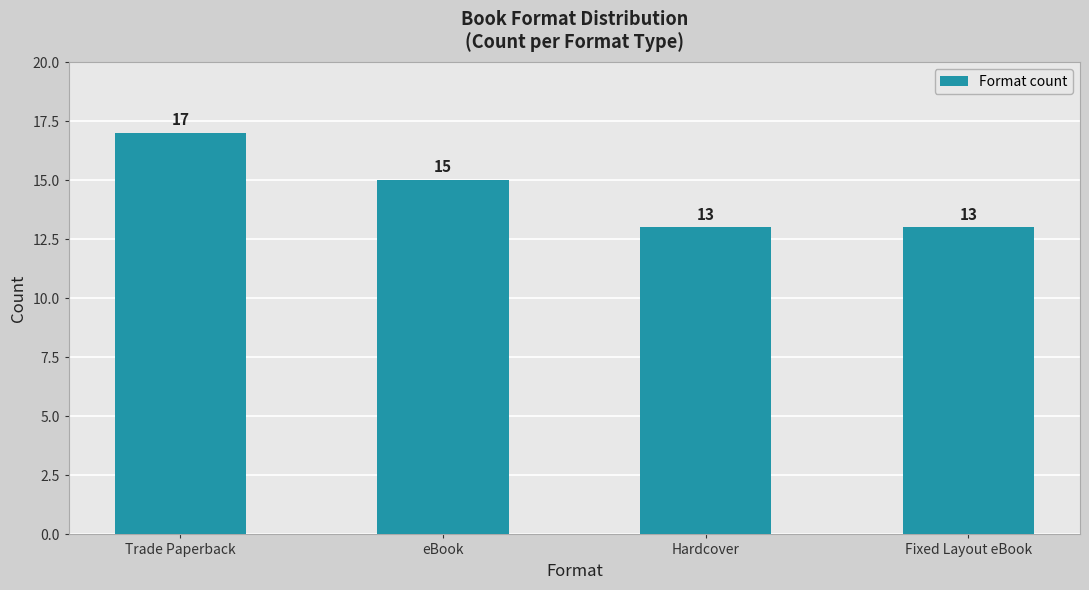

The value at eBook is 26. True or false?

False